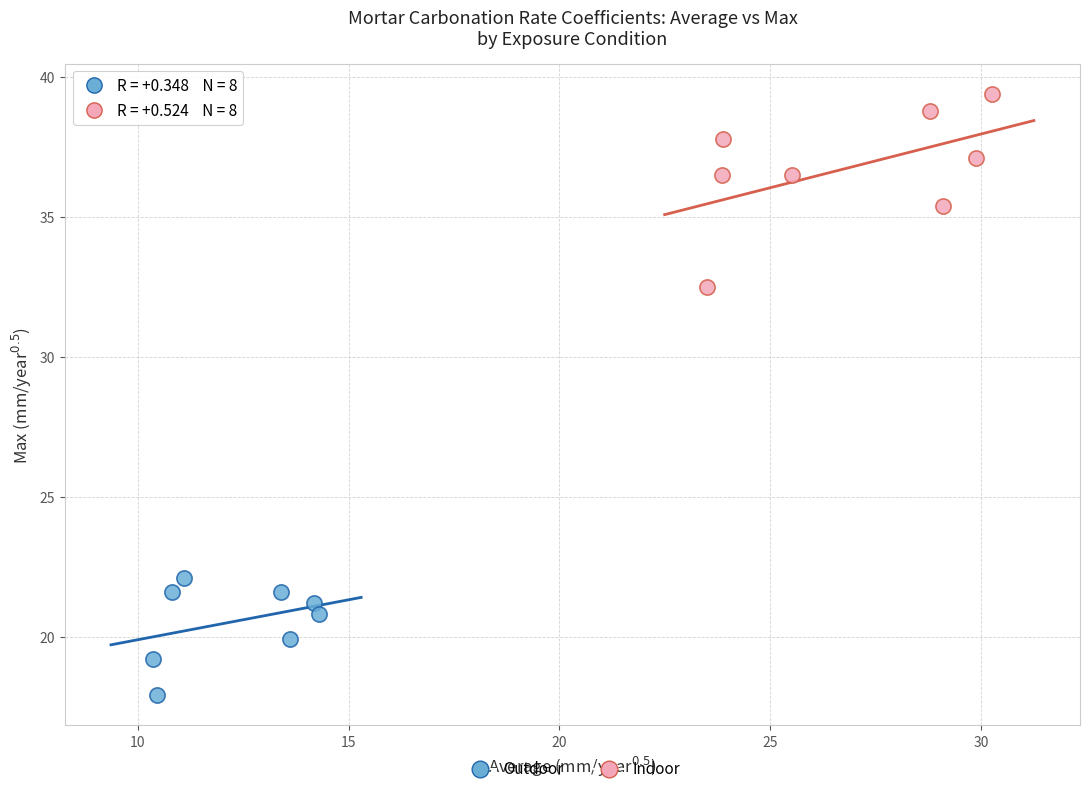

Which series reaches the maximum Y coordinate?

Indoor